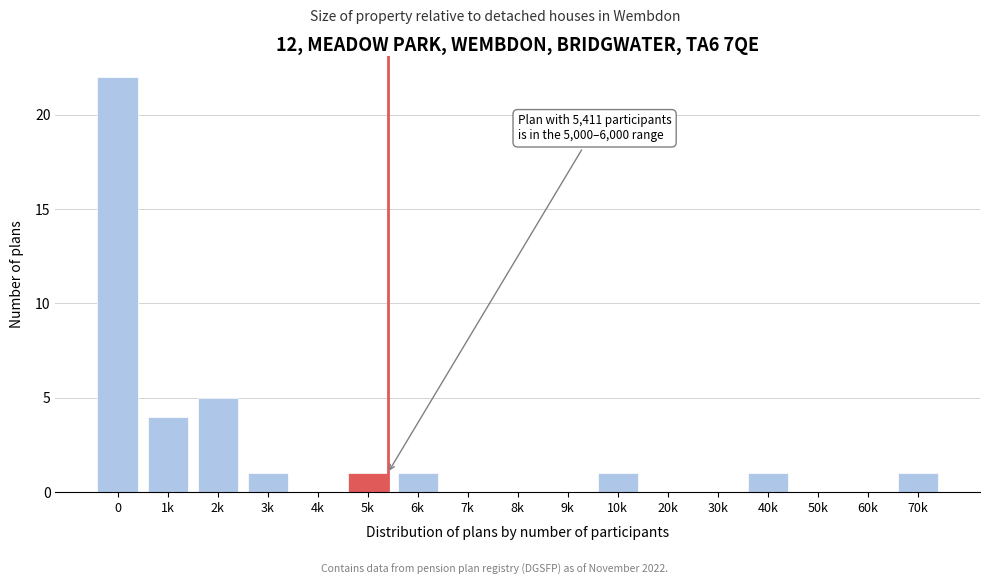

Reading right to left, transcribe all the data shown in this chart.

70k=1	60k=0	50k=0	40k=1	30k=0	20k=0	10k=1	9k=0	8k=0	7k=0	6k=1	5k=1	4k=0	3k=1	2k=5	1k=4	0=22